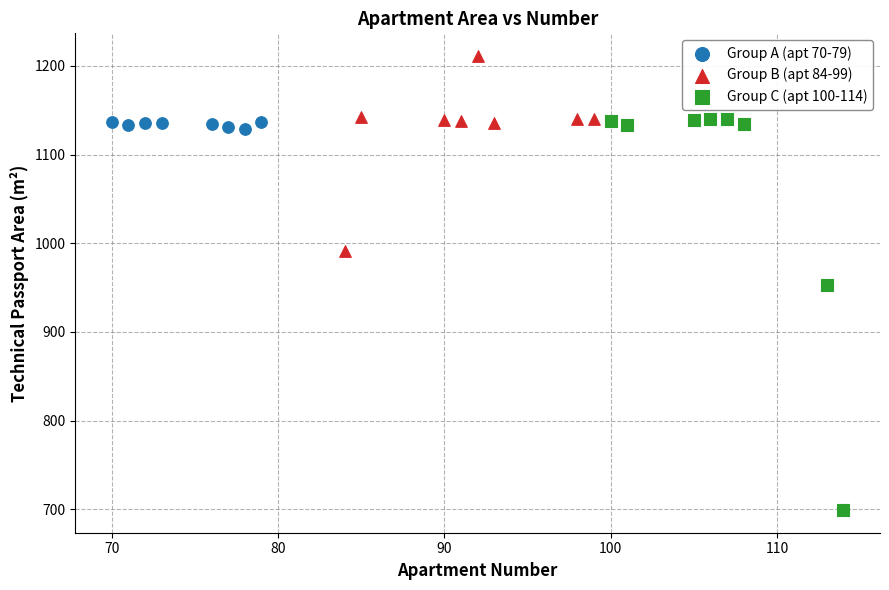

Which series has the widest spread of Y values?

Group C (apt 100-114)